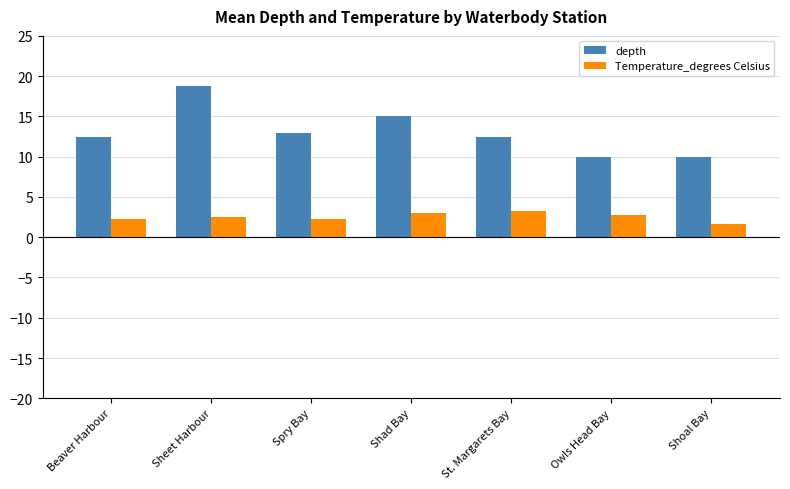

The value of depth at Shad Bay is 15.0. True or false?

True